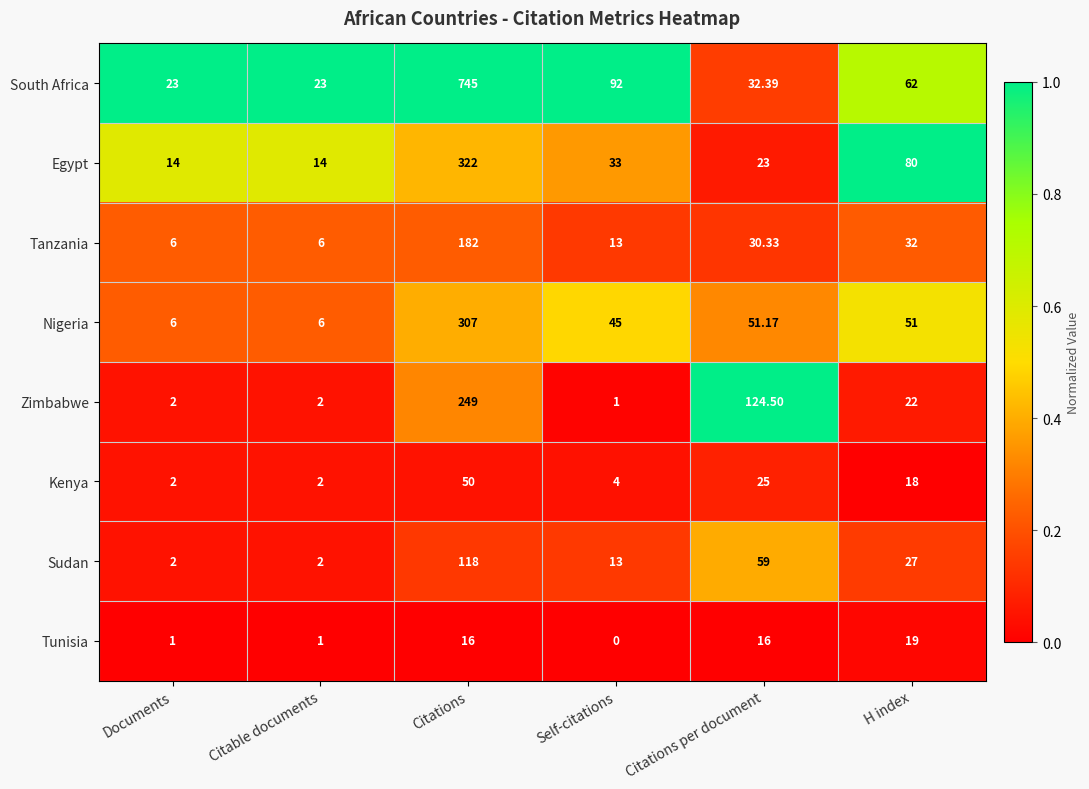

What is the greatest value displayed?

745.0